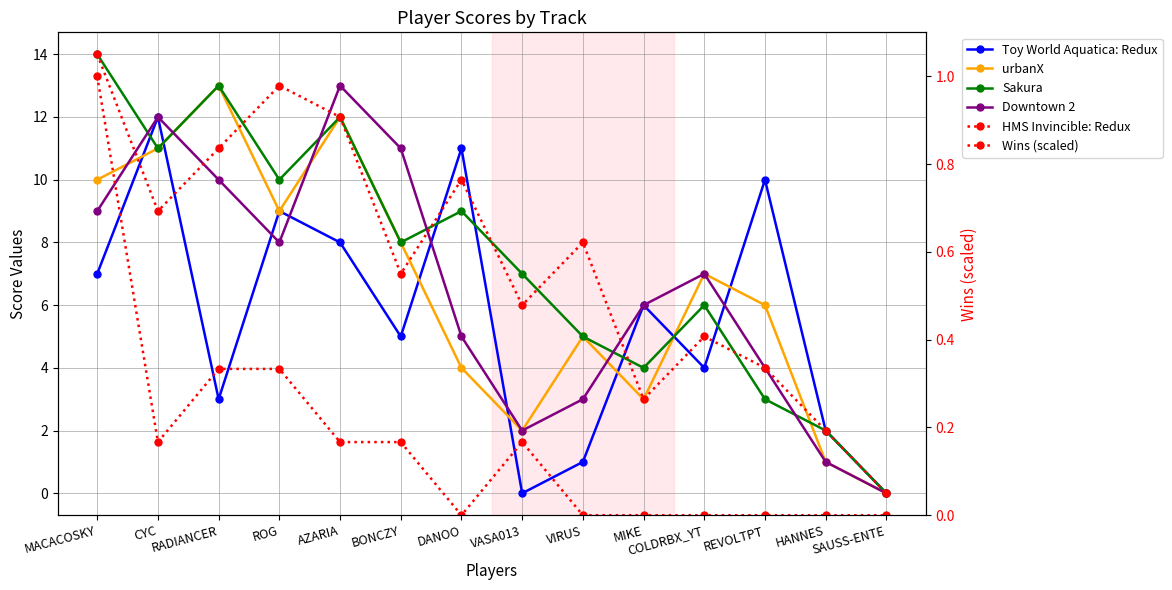

True or false: Downtown 2 and Toy World Aquatica: Redux cross at least once.

True